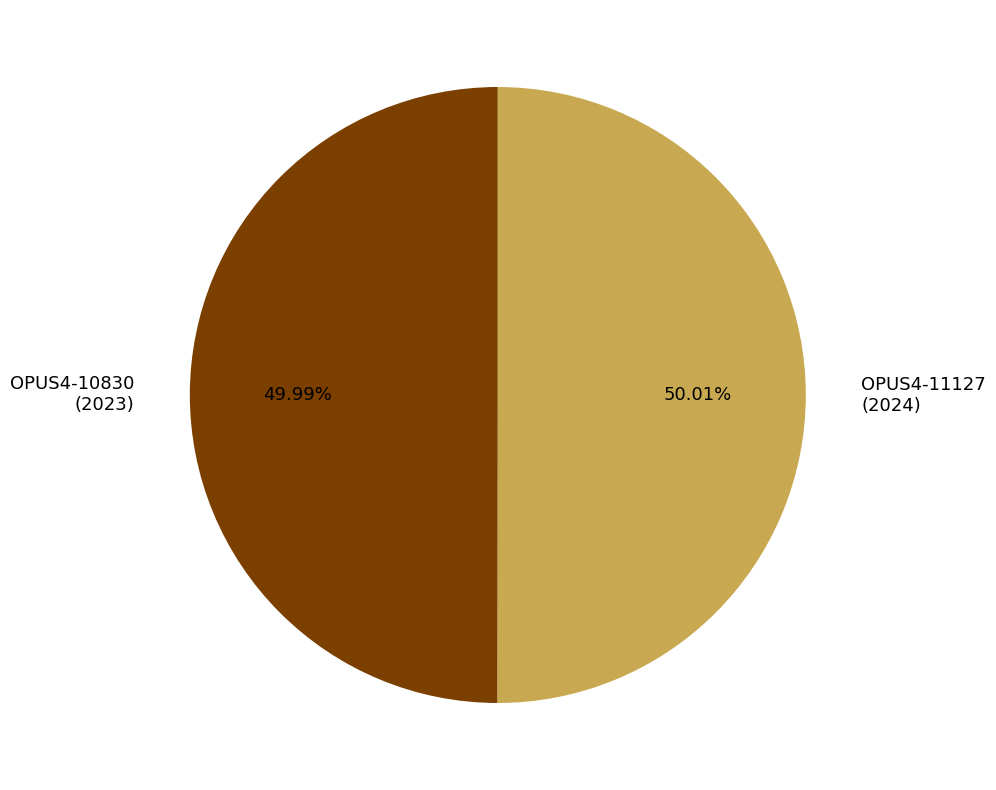

To the nearest percent, what is the combined percentage of OPUS4-11127 and OPUS4-10830?

100%